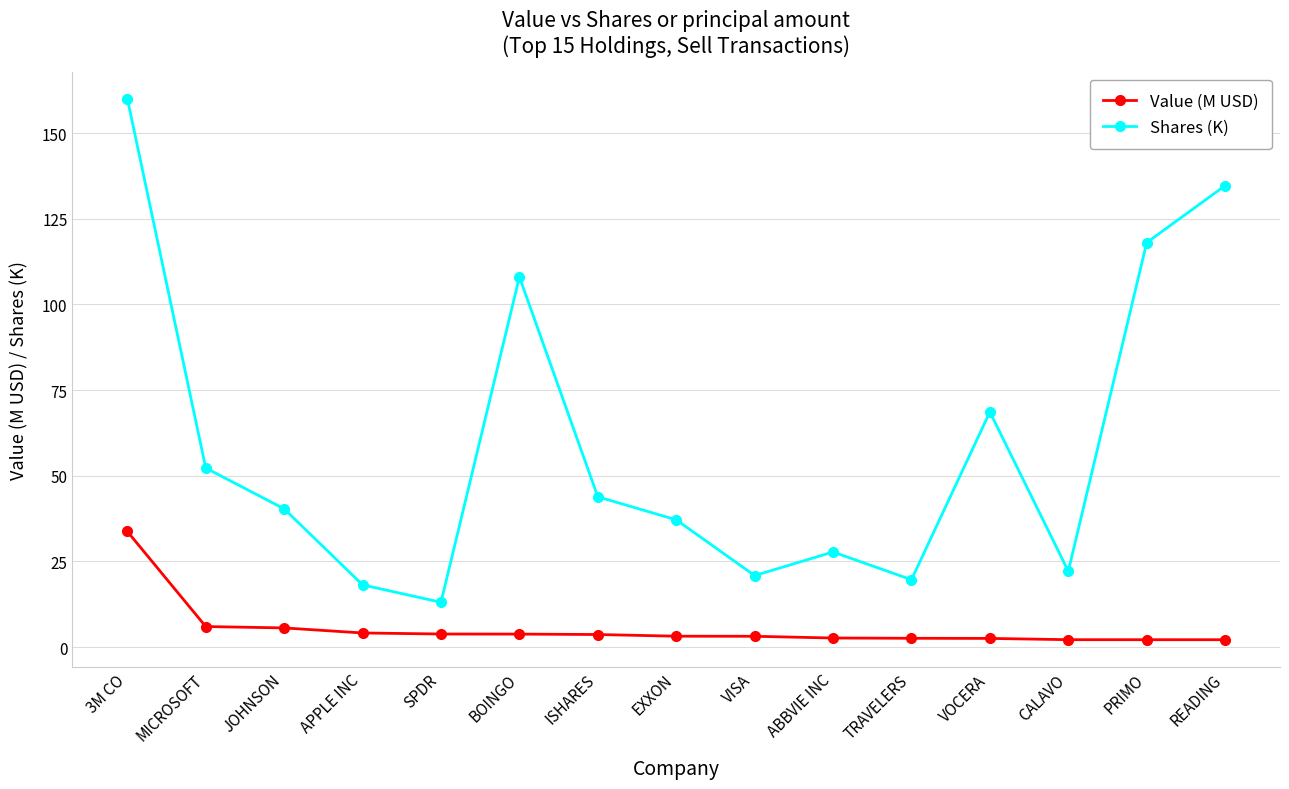

What is the sum of all Shares (K) values?

884.7